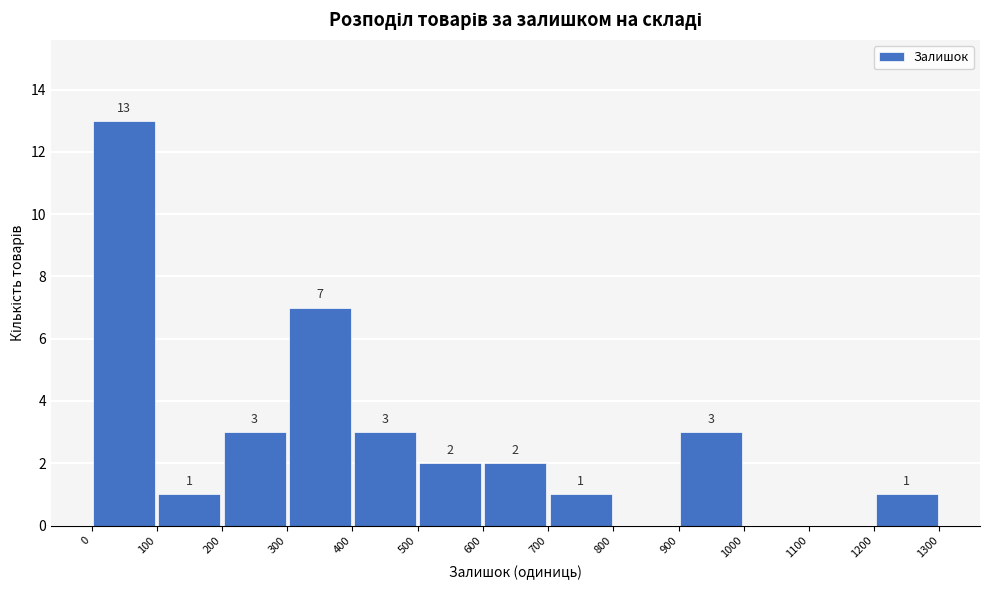

Which range on the x-axis has the tallest bar?

0 to 100